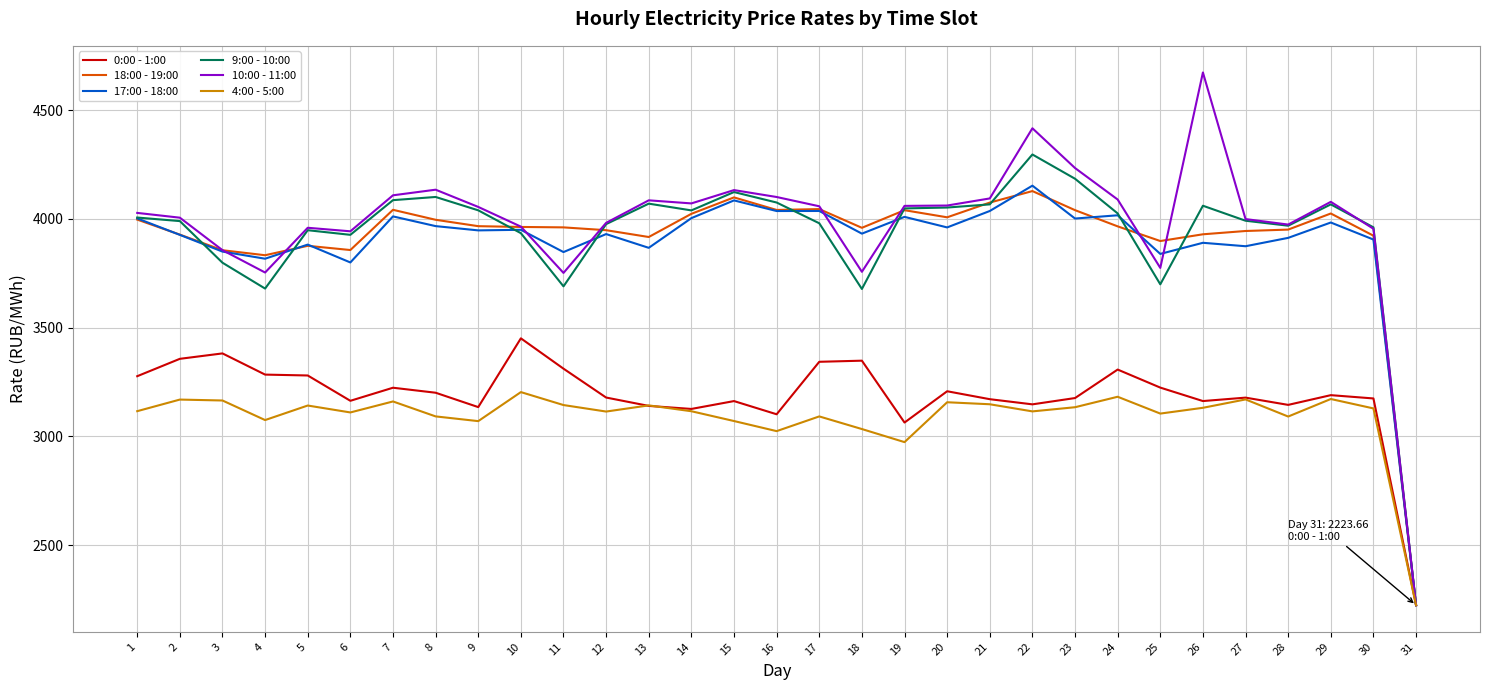

What is the highest value of the 0:00 - 1:00 series?

3450.4